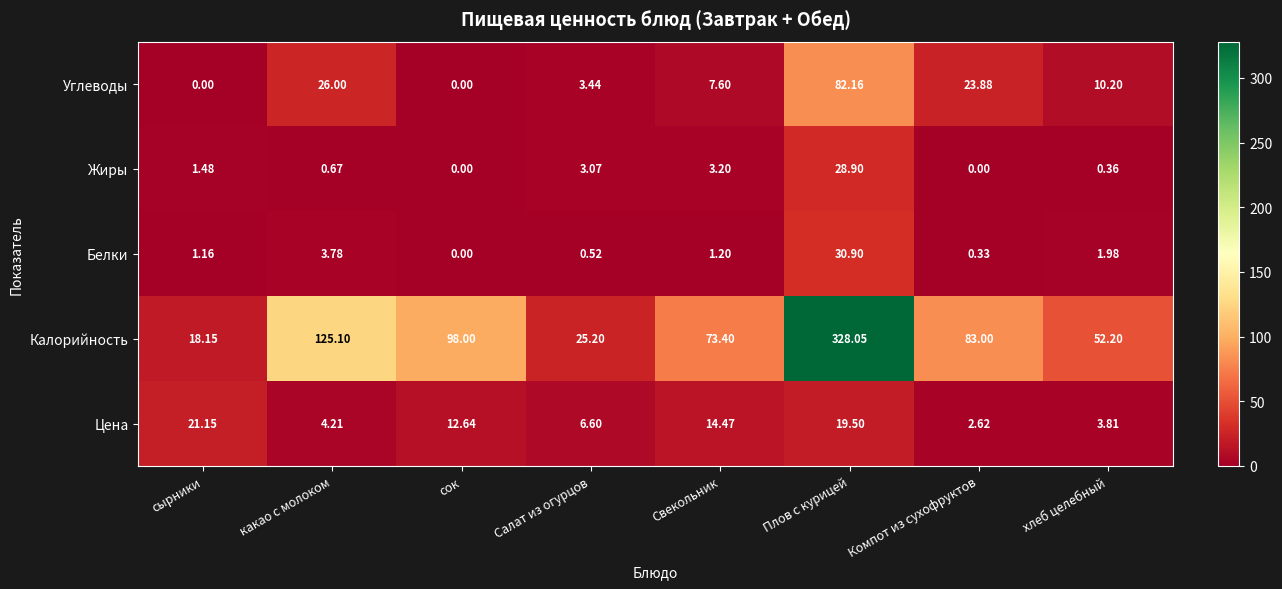

What is the total value across all series at сок?

110.6